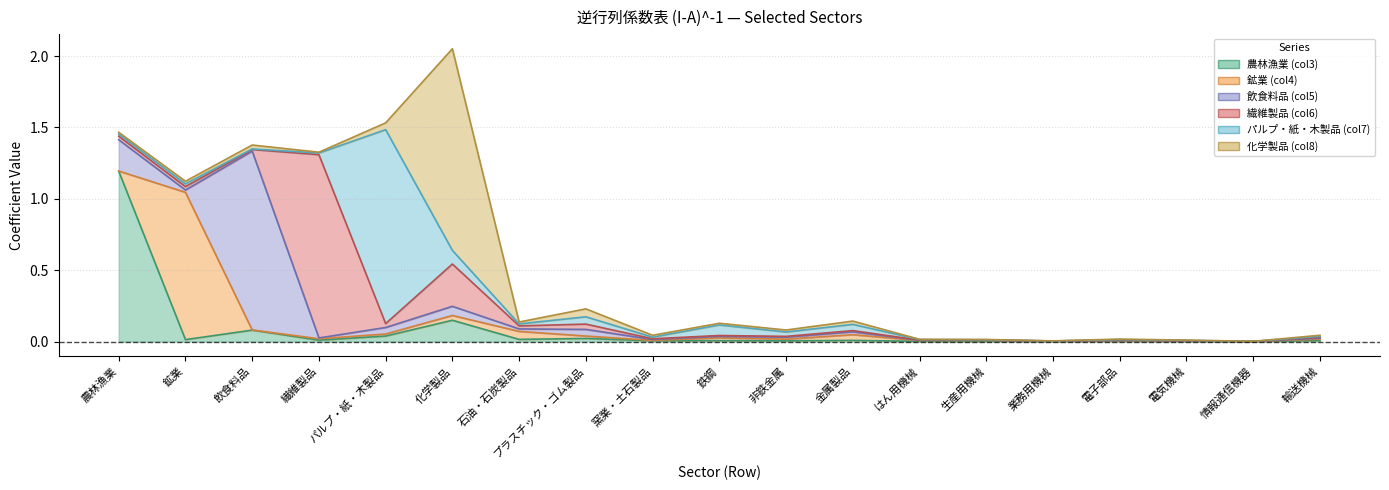

Which series changed the most between 鉱業 and 鉄鋼?

鉱業_col4